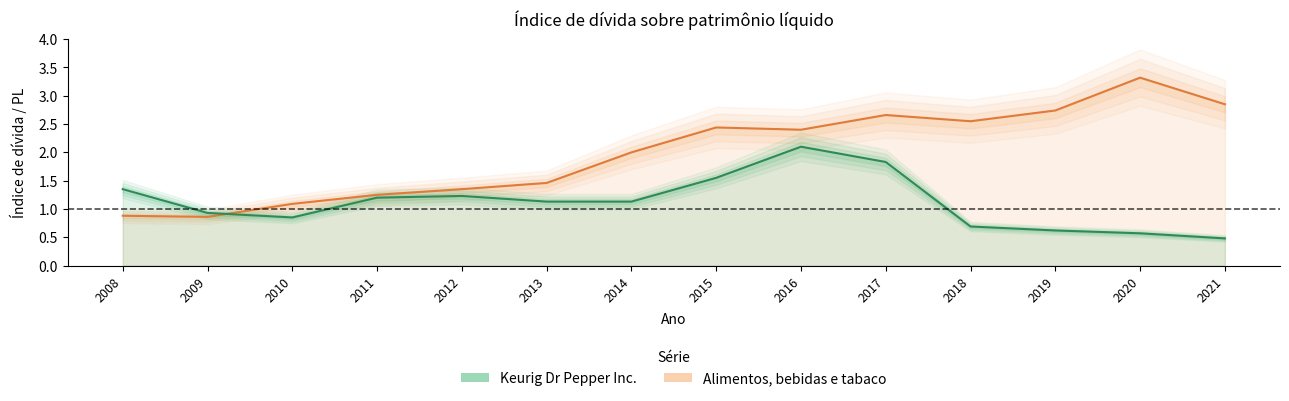

Does the chart have visible grid lines?

No